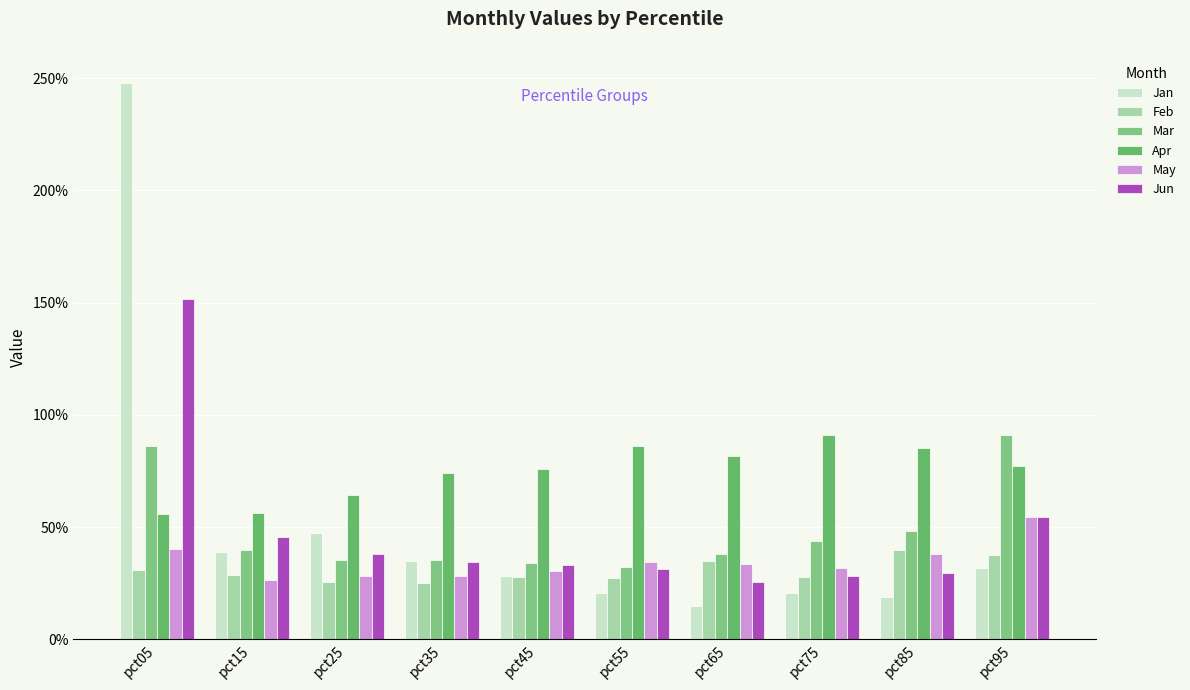

At how many categories does at least one series exceed 2?

1